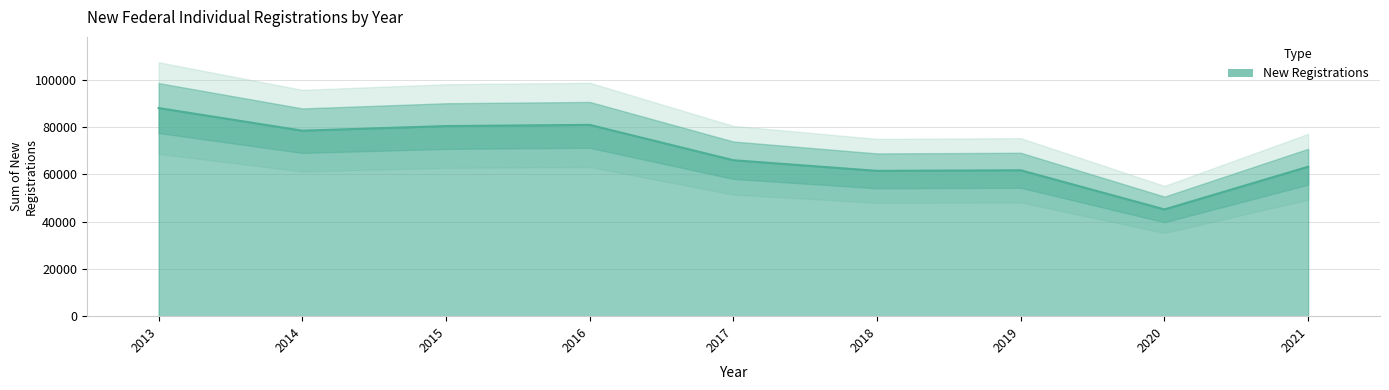

What is the smallest value displayed?

45198